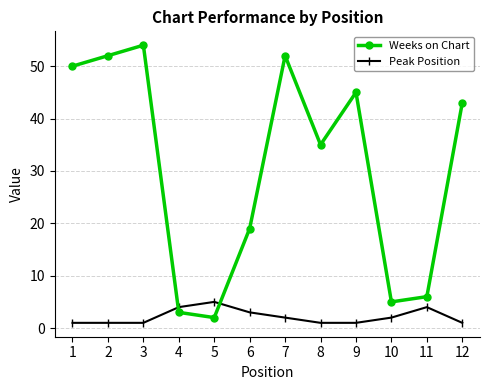

Which category has the highest value across all series?

3